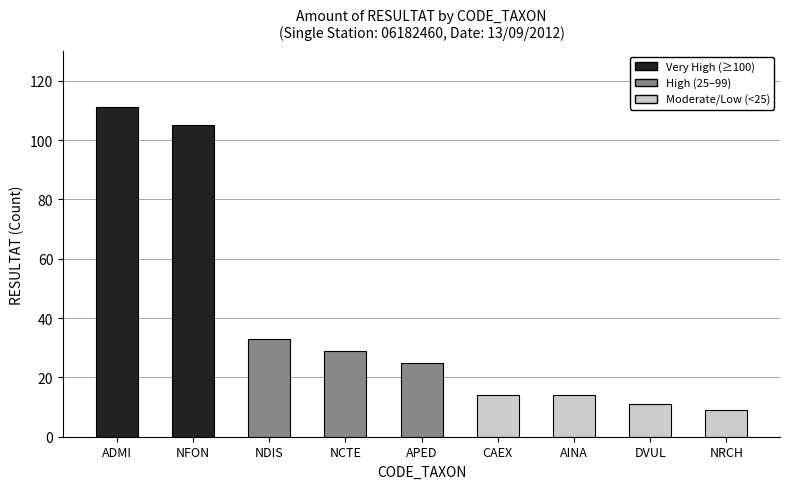

At which label is the value closest to 60?

NDIS